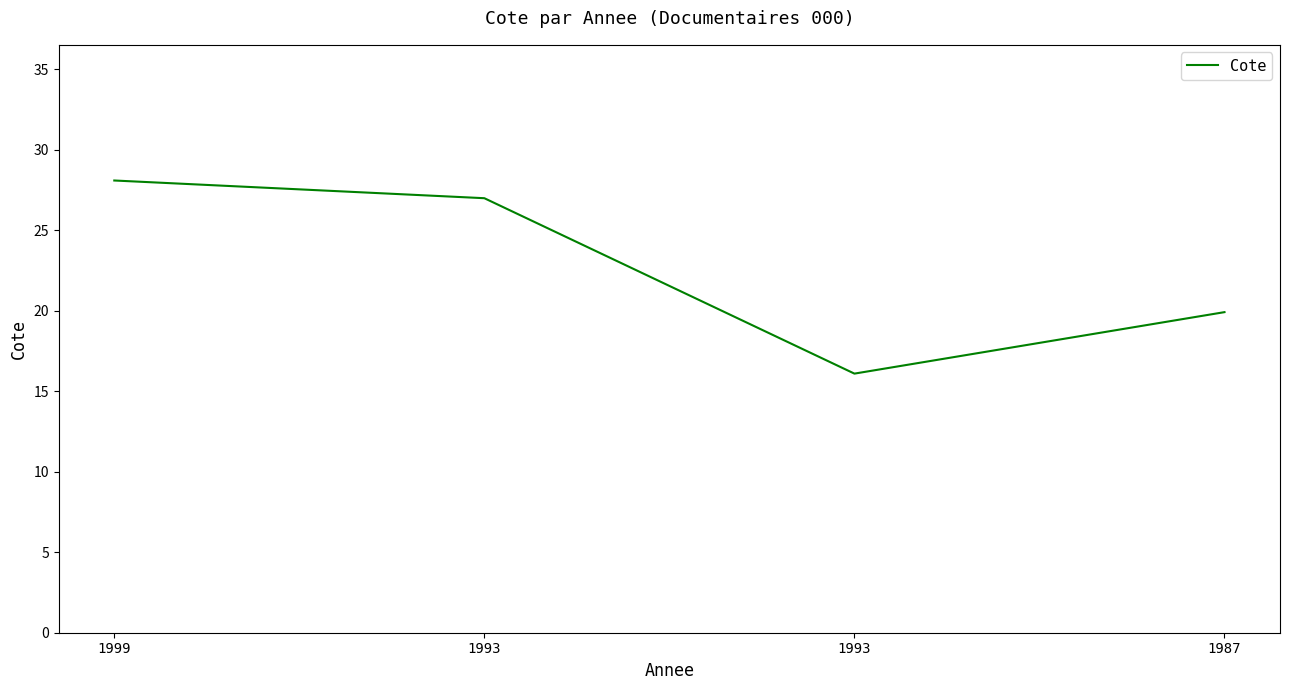

Which has a higher value, 1993 or 1993?

1993